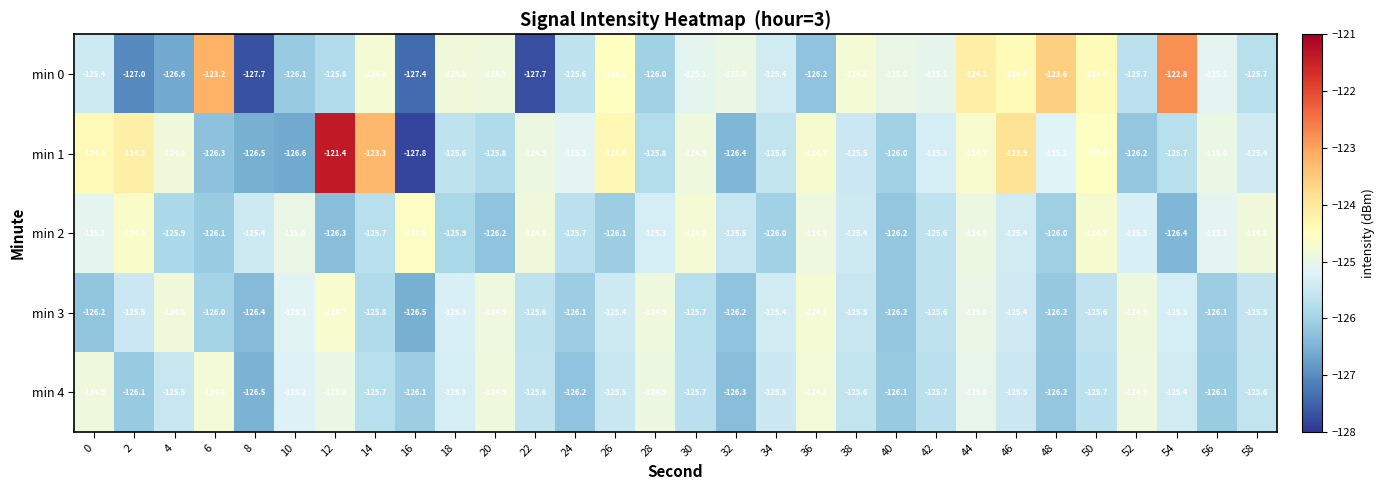

Rank the series by their maximum value, from highest to lowest.

min 1, min 0, min 2, min 3, min 4